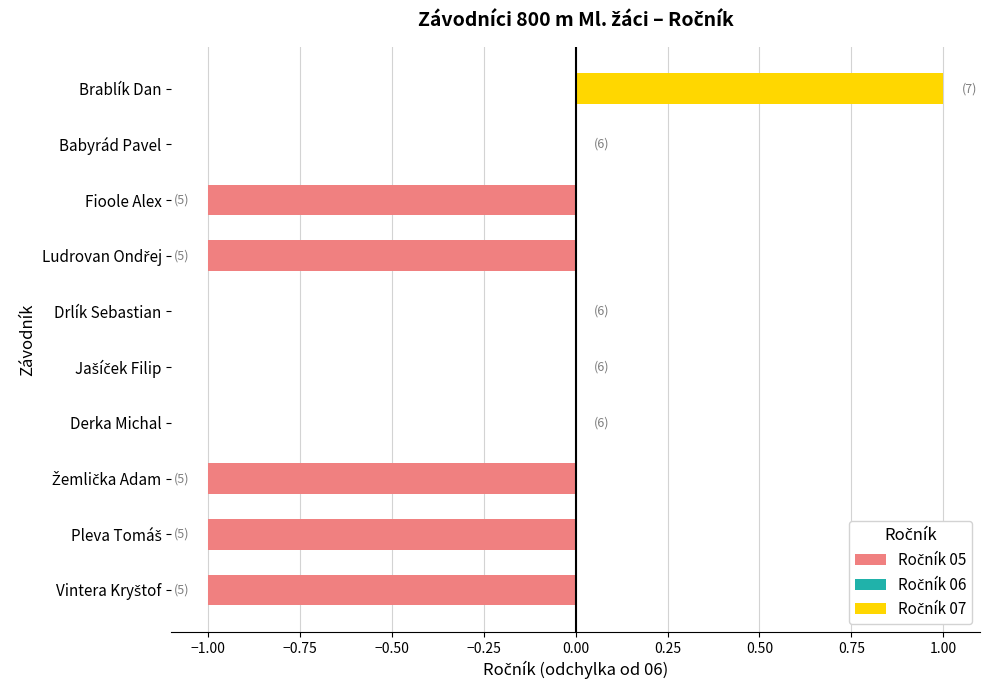

Rank the series by their maximum value, from lowest to highest.

Ročník 05, Ročník 06, Ročník 07